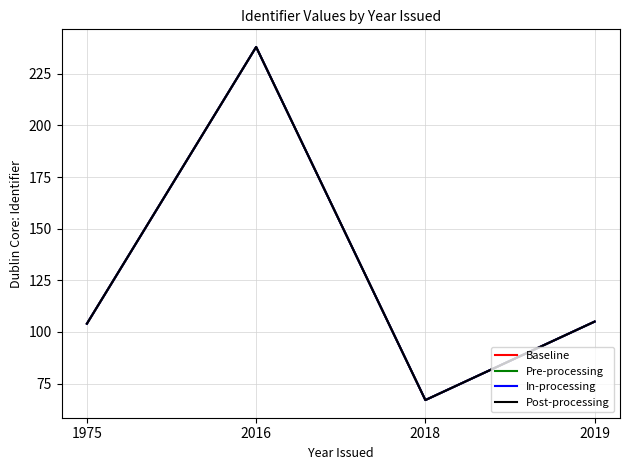

Is the value of Baseline at 1975 greater than the value of In-processing at 2018?

Yes